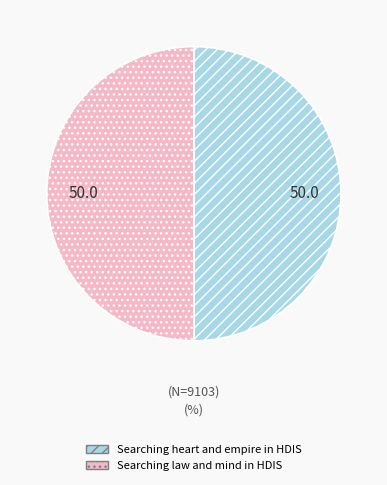

Is it true that Searching law and mind in HDIS is 50% of the pie?

True